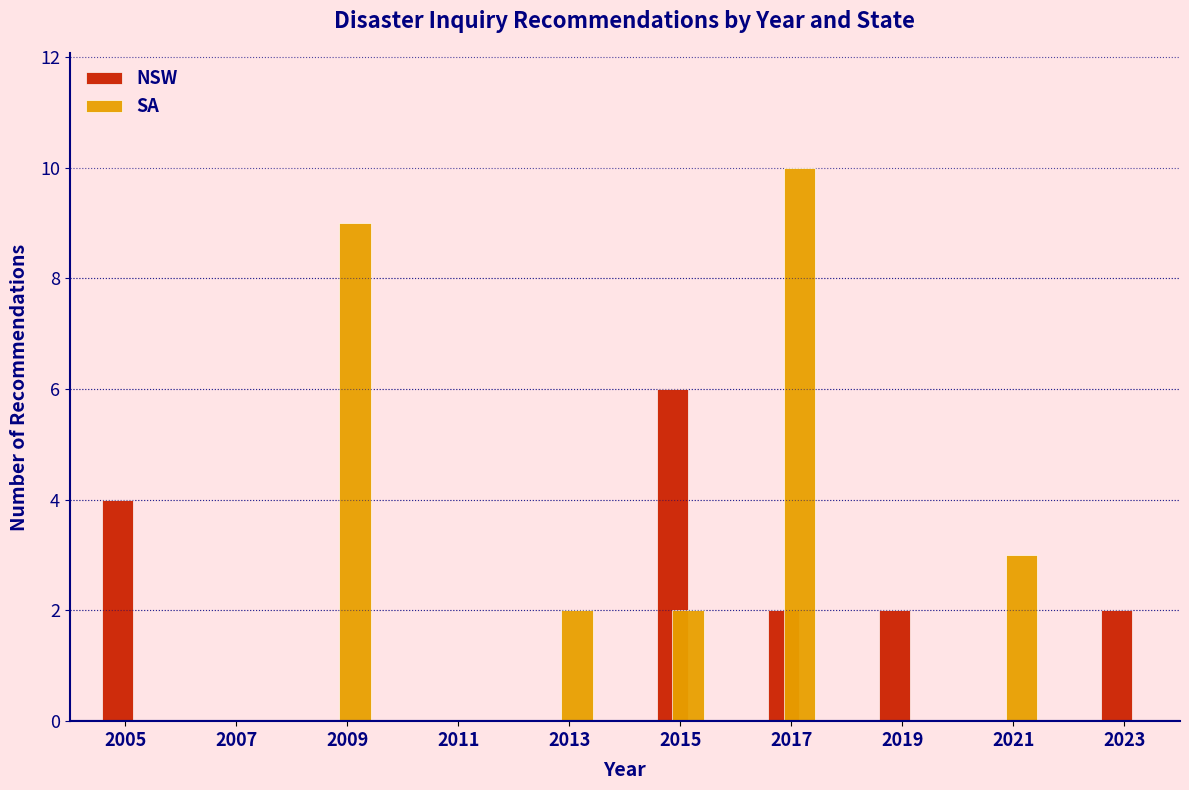

Reading left to right, list every range on the x-axis with the height of the bar of each series over it. The values are not printed on the chart, so give them approximately, as read against the axis.

2004 to 2006: NSW=4	SA=0
2006 to 2008: NSW=0	SA=0
2008 to 2010: NSW=0	SA=9
2010 to 2012: NSW=0	SA=0
2012 to 2014: NSW=0	SA=2
2014 to 2016: NSW=6	SA=2
2016 to 2018: NSW=2	SA=10
2018 to 2020: NSW=2	SA=0
2020 to 2022: NSW=0	SA=3
2022 to 2024: NSW=2	SA=0